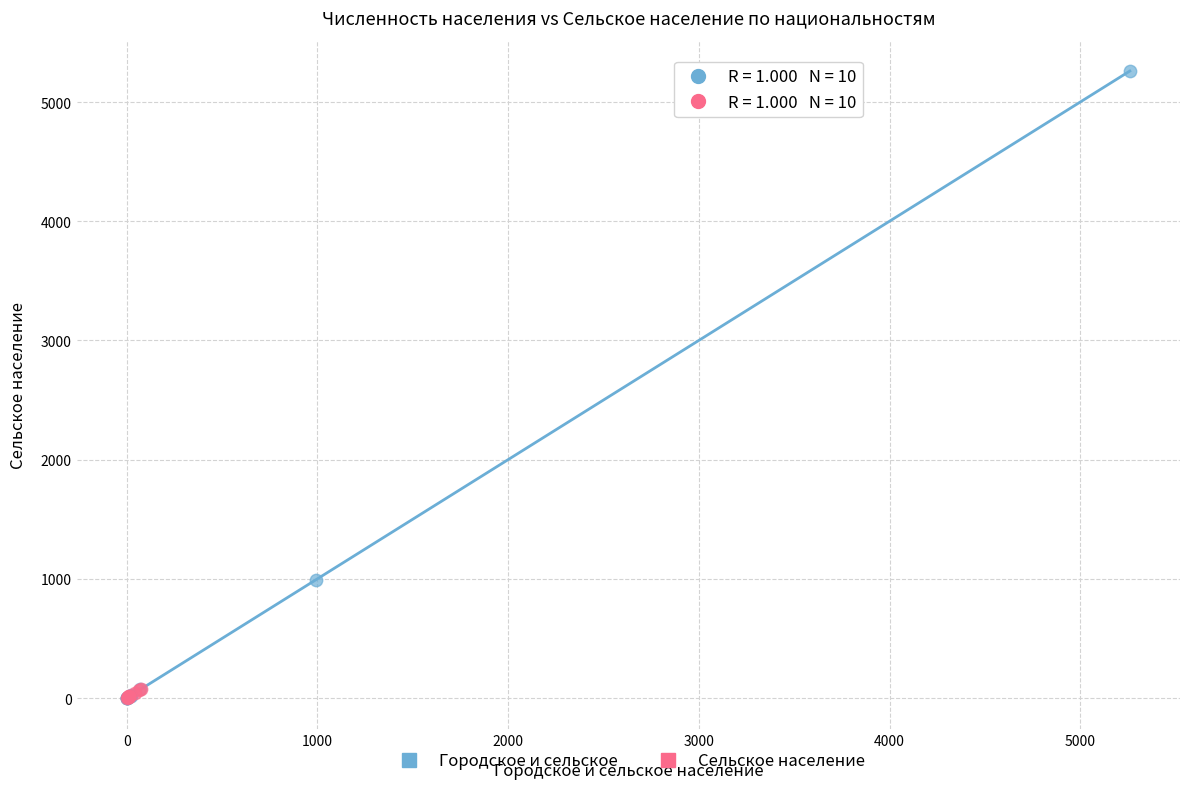

Which series has the widest spread of Y values?

Городское и сельское